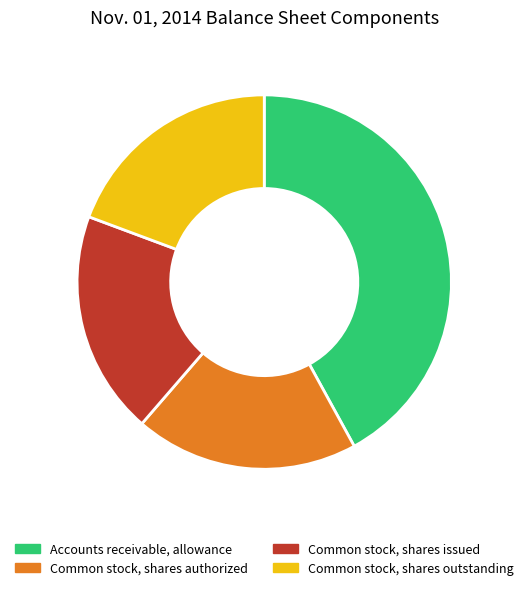

Which category has the biggest portion of the pie?

Accounts receivable, allowance